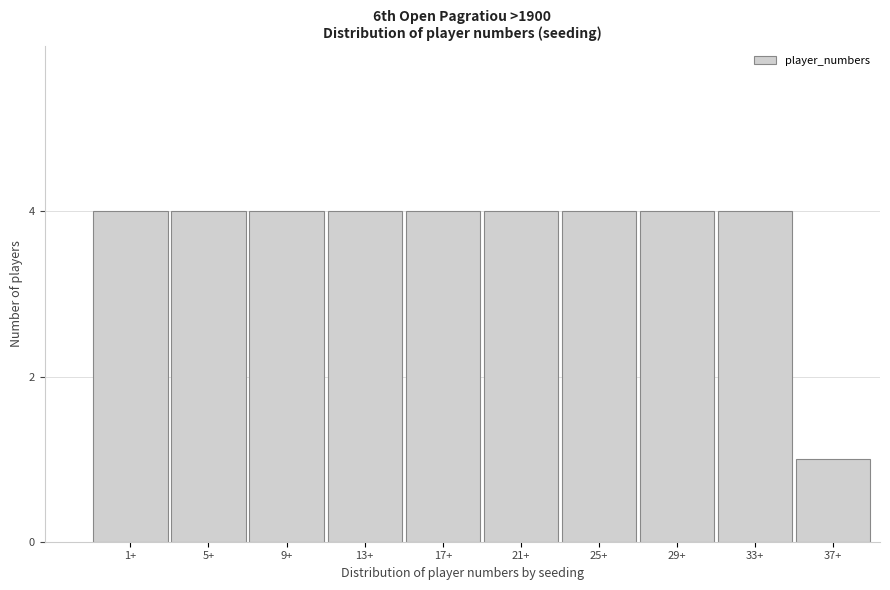

Reading left to right, extract all data points from this chart.

4	4	4	4	4	4	4	4	4	1